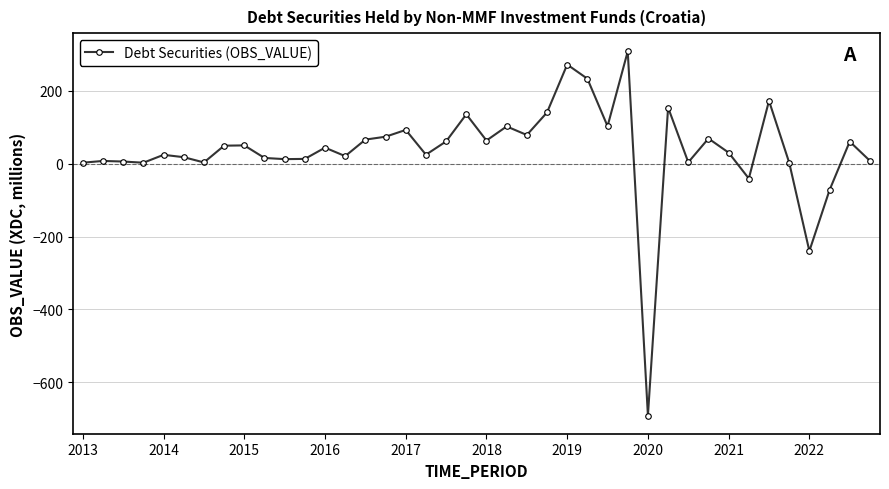

What is the value of the 39th point from the left?

61.0